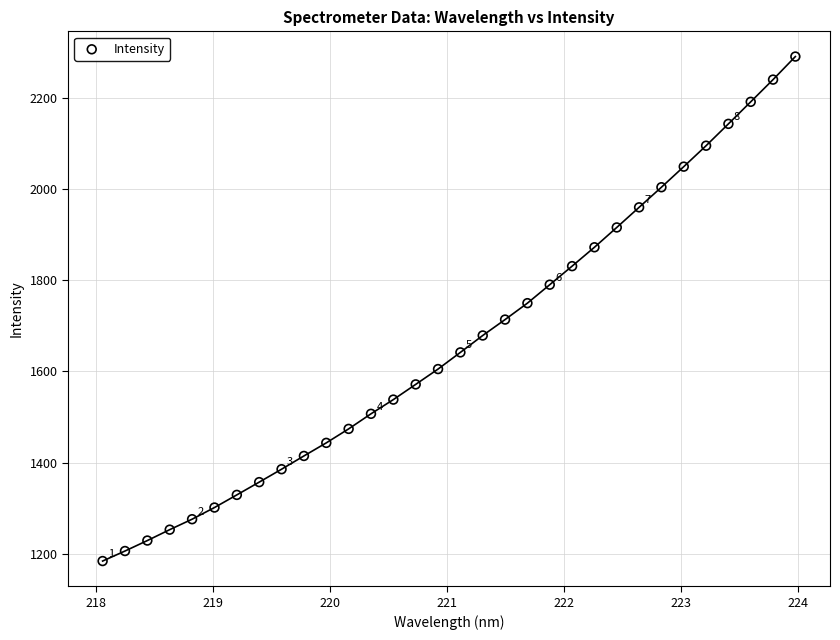

What is the range of Y values (max minus min)?

1105.1